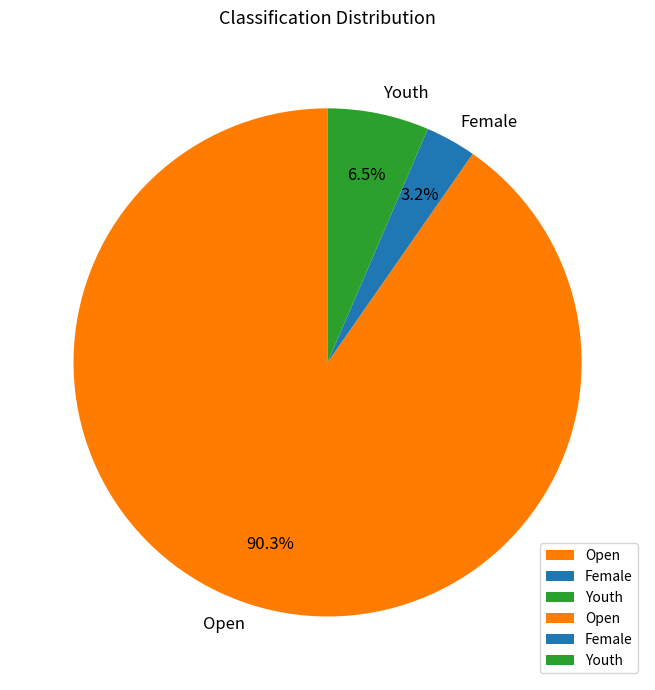

Which slice is the largest?

Open